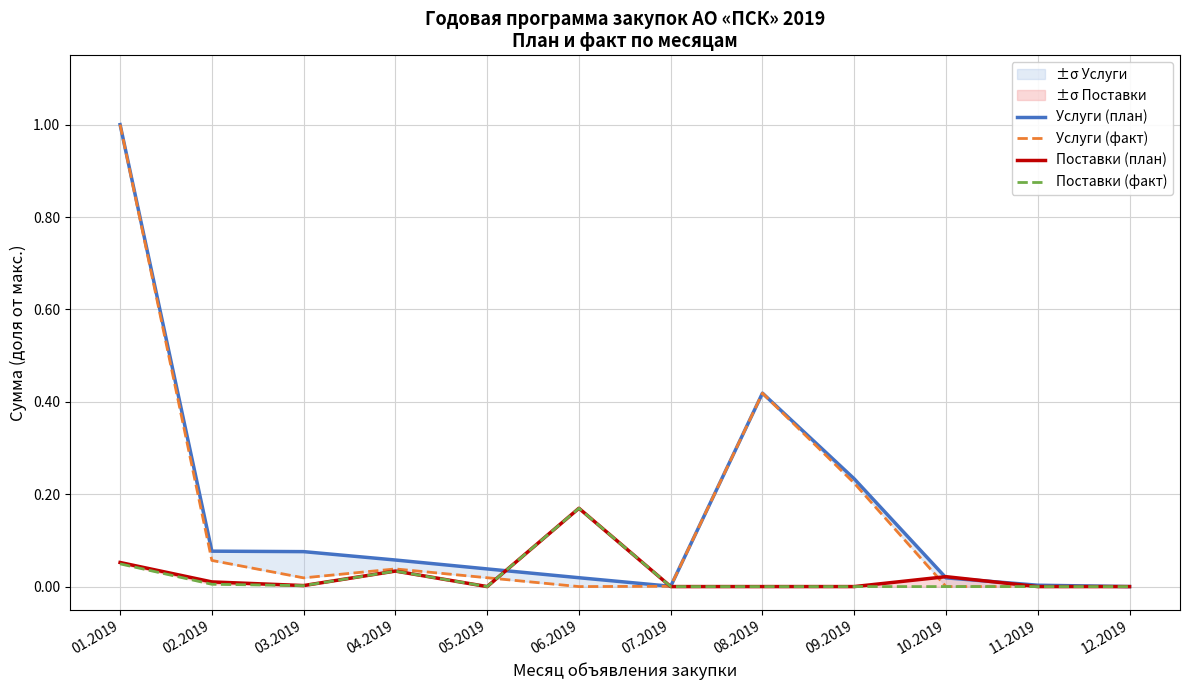

Which series ends up on top after the final intersection of Поставки (план) and Услуги (факт)?

Поставки (план)